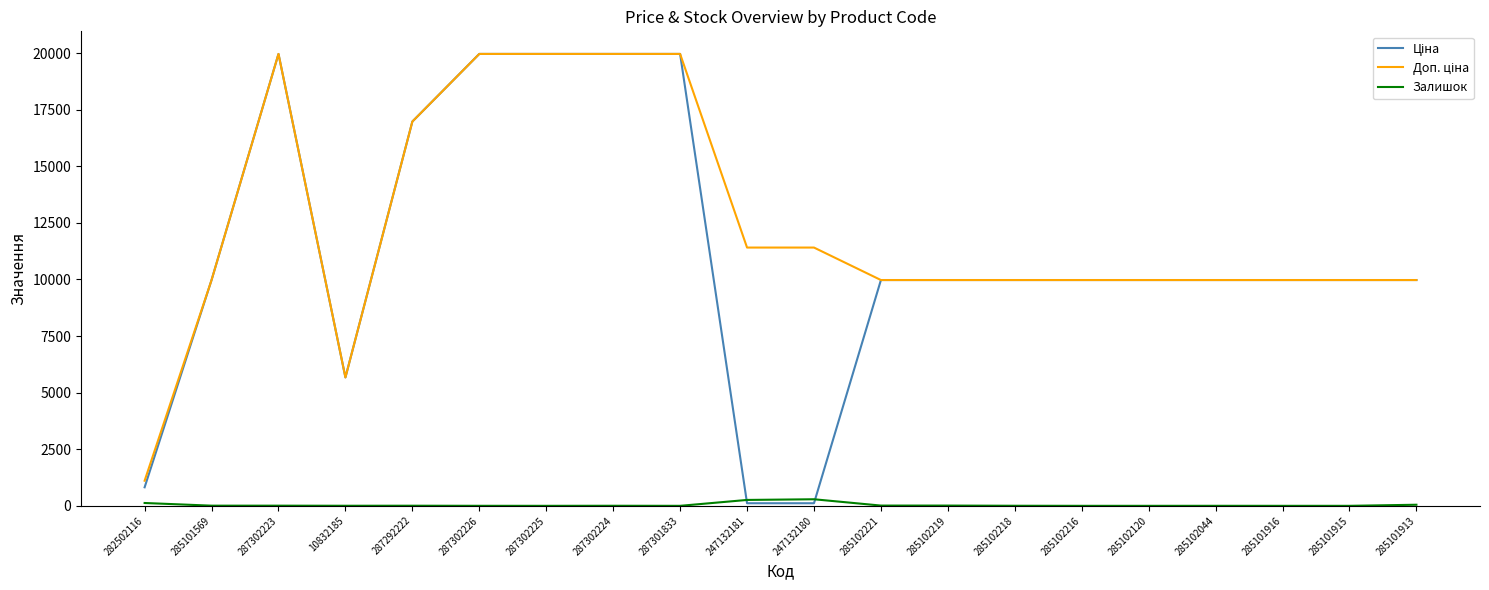

What is the greatest value displayed?

19964.2